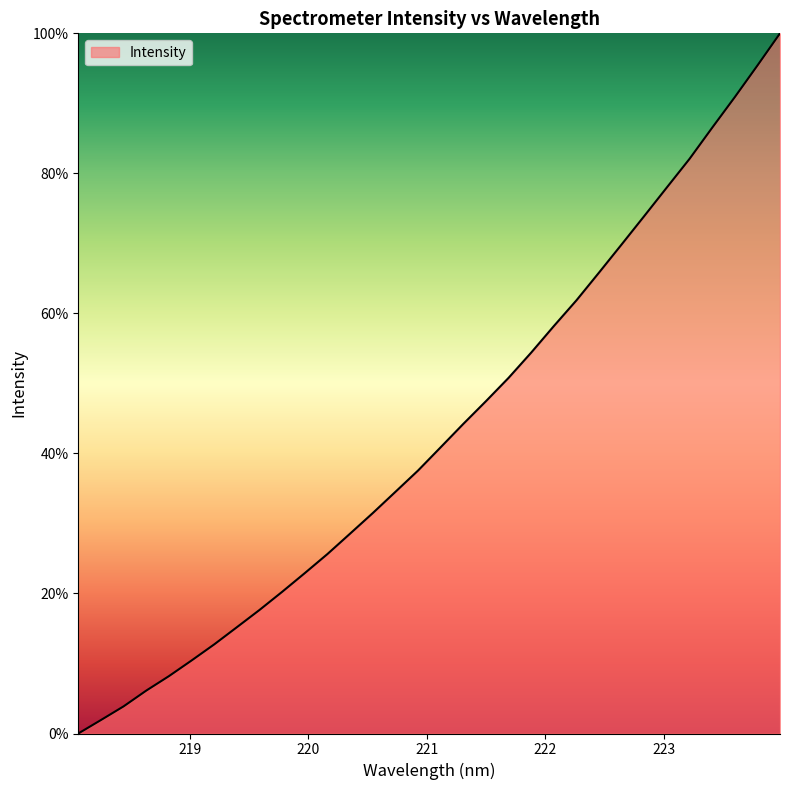

What is the difference between the maximum and minimum values?

100.0